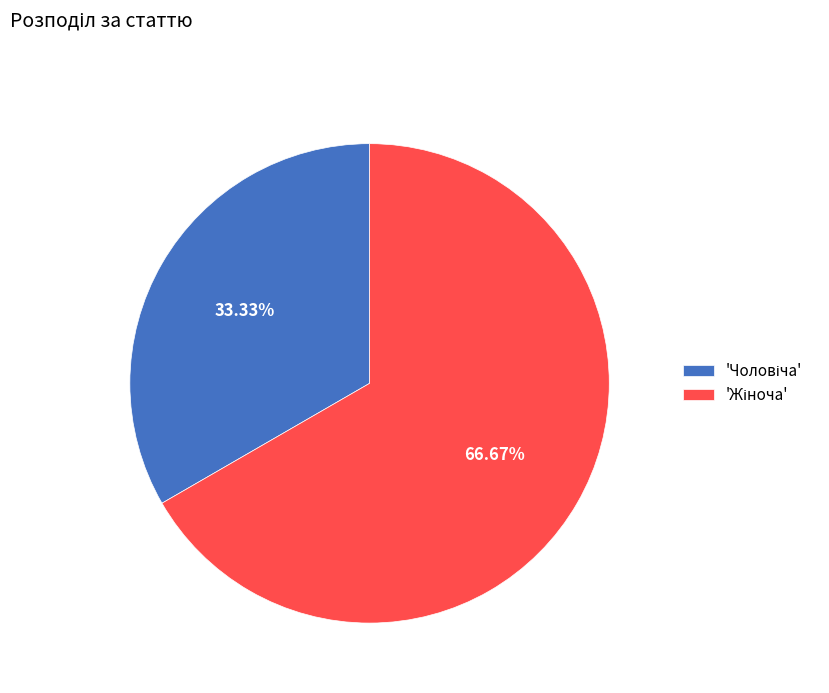

Does any single category account for the majority?

Yes